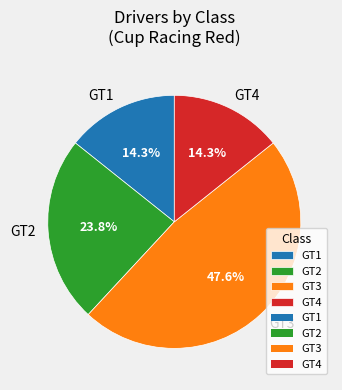

What percentage is the GT3 slice, to the nearest percent?

48%